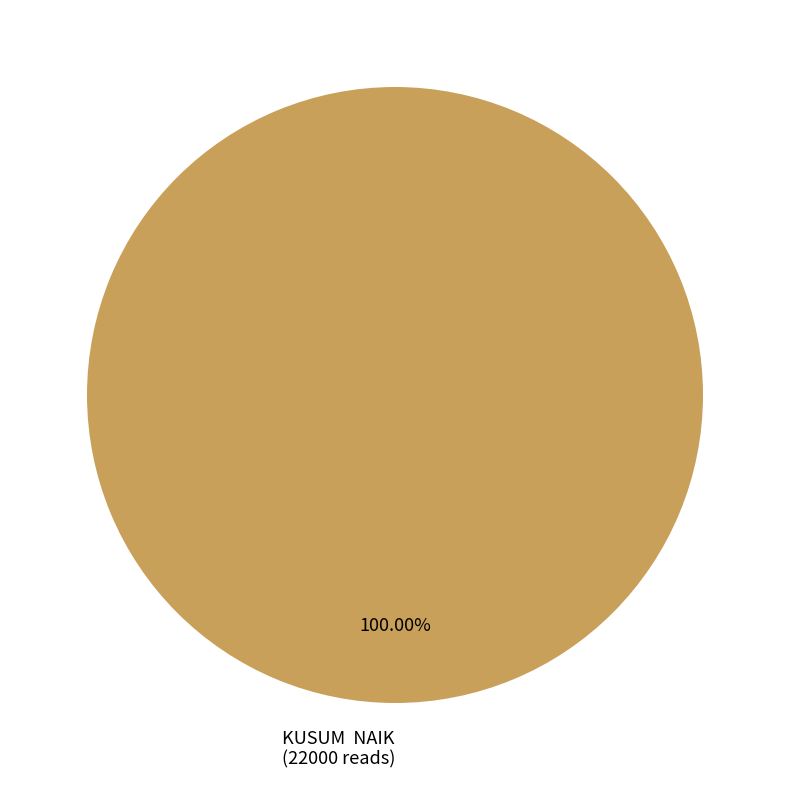

Rank the categories by value from lowest to highest.

KUSUM NAIK